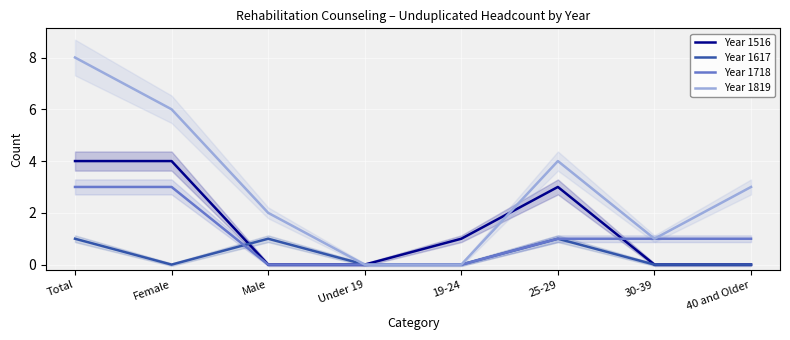

How many lines are shown in the chart?

4